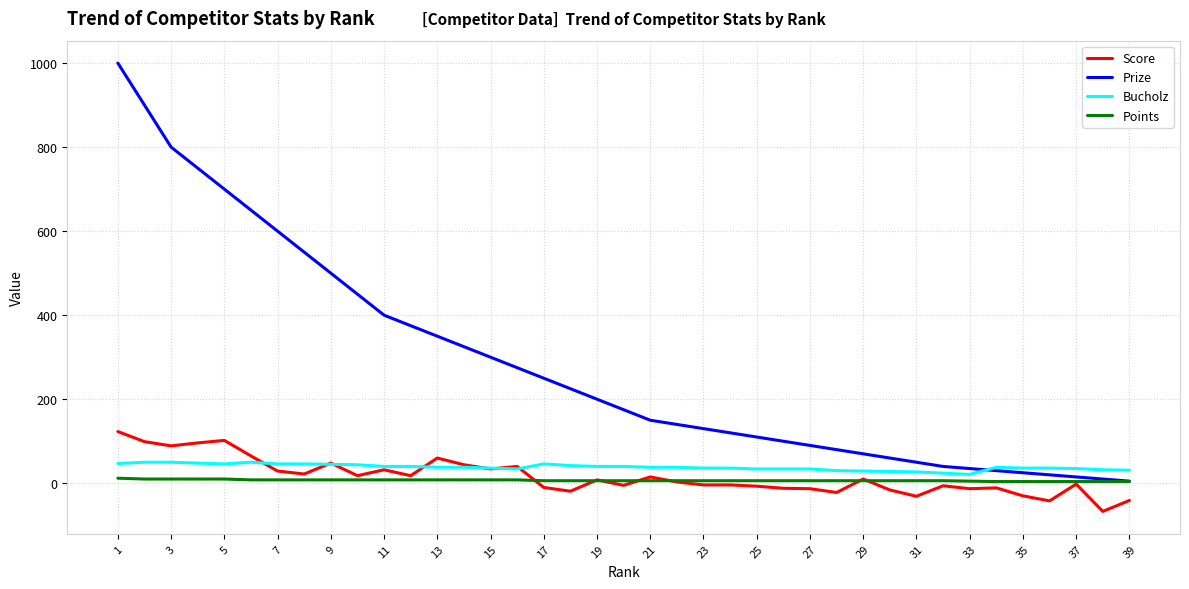

How many values in the Points series are below 6?

7